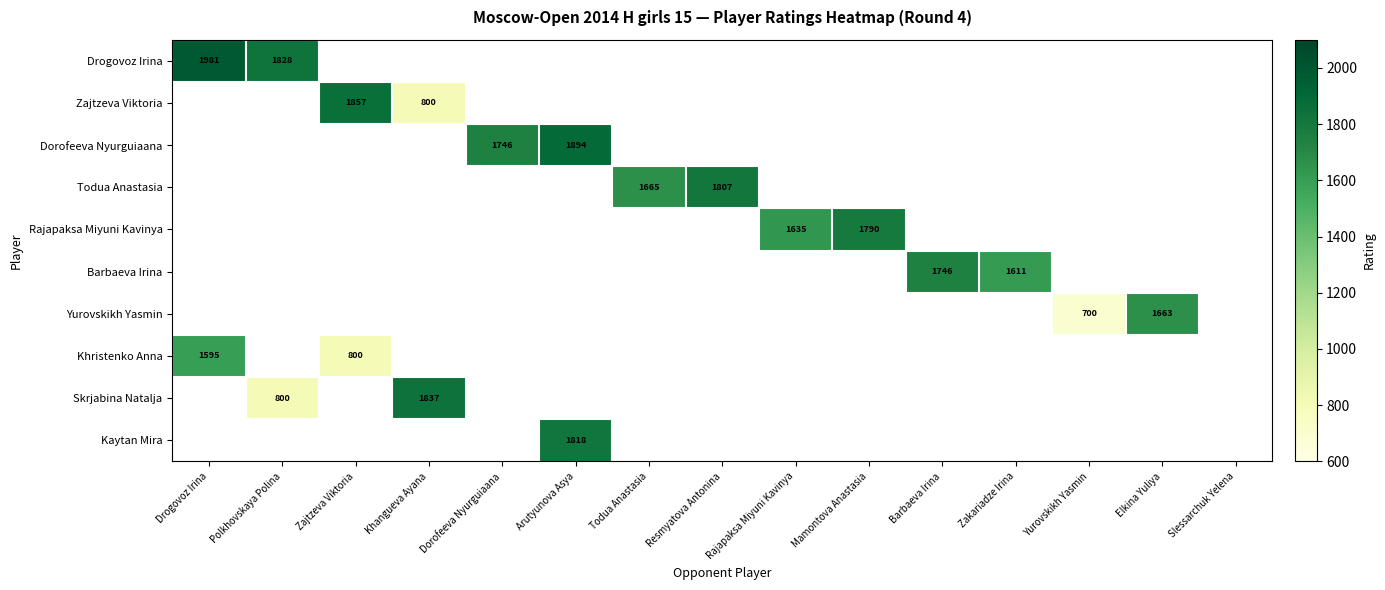

The Dorofeeva Nyurguiaana series shows 1746 at Dorofeeva Nyurguiaana. True or false?

True